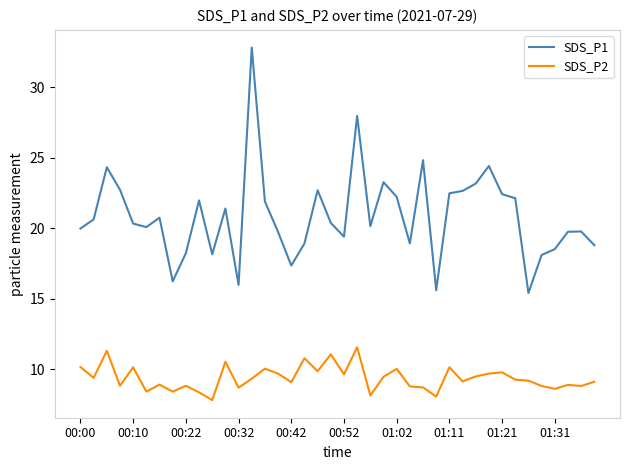

What is the average value of the SDS_P2 series?

9.4